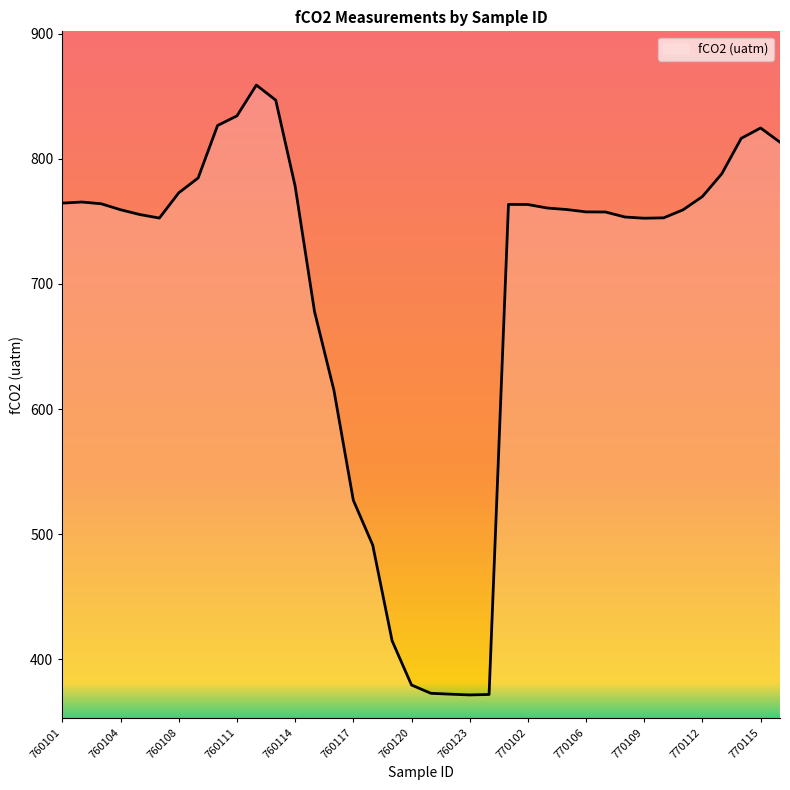

What is the smallest value displayed?

371.5